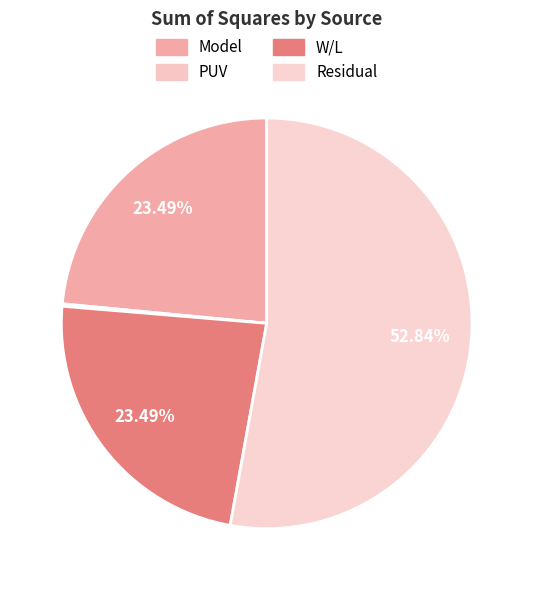

To the nearest percent, what is the difference between the largest and smallest slice percentages?

53%